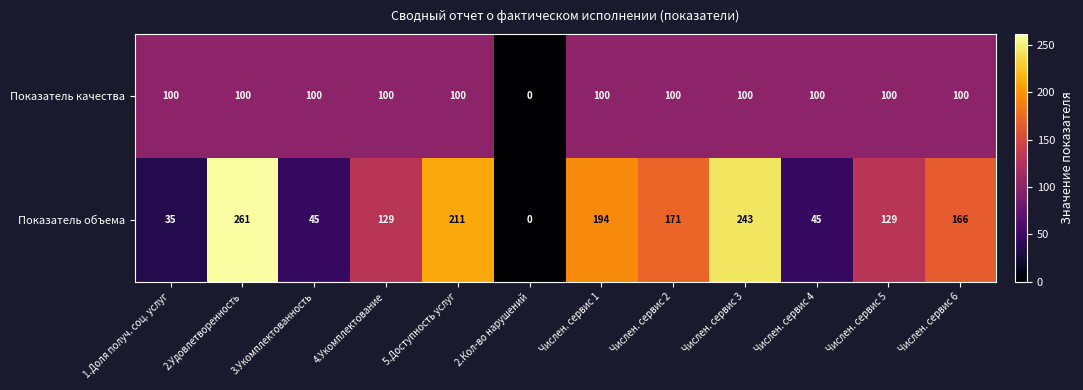

Read the Показатель качества value at Числен. сервис 4.

100